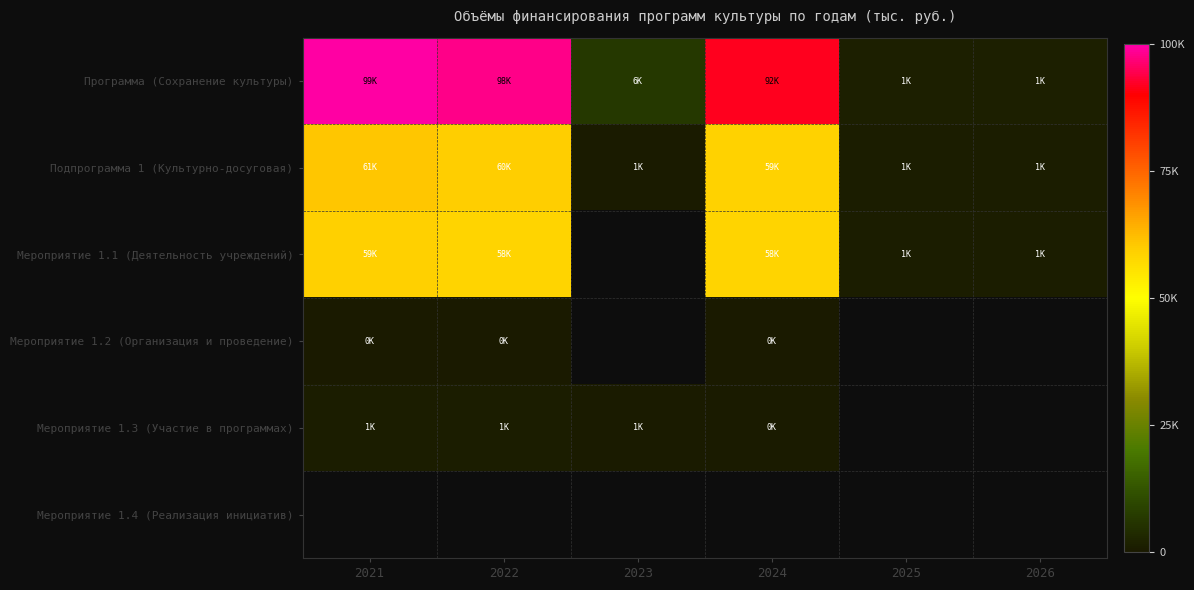

Where is Мероприятие 1.3 (Участие в программах) nearest to the value 730?

2023